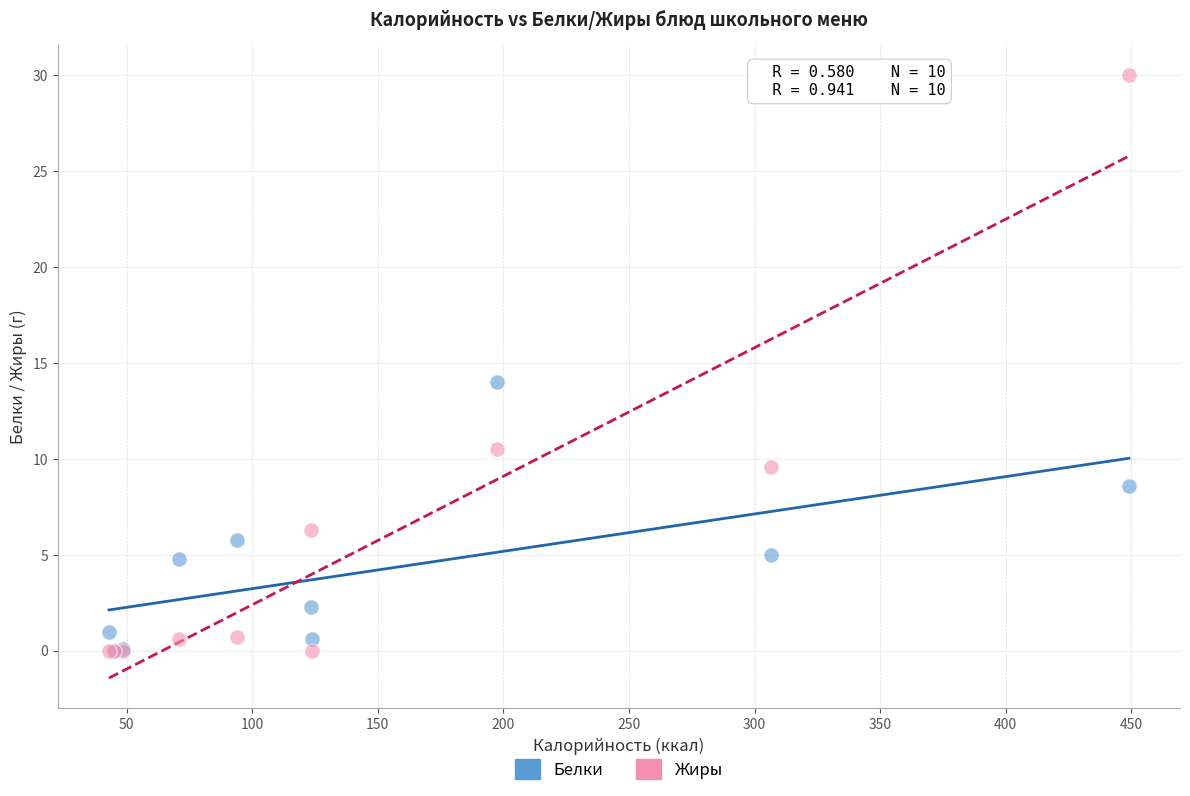

What are all the series names shown in the legend?

Белки, Жиры